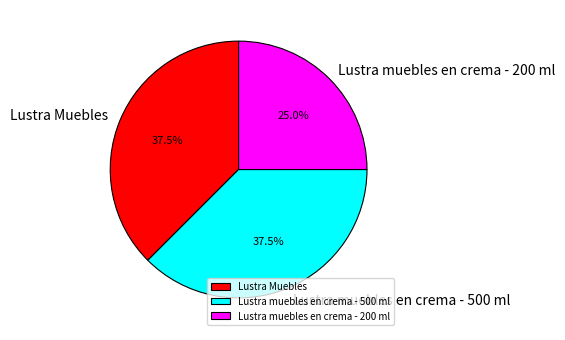

Does Lustra muebles en crema - 200 ml account for over 50% of the chart?

No